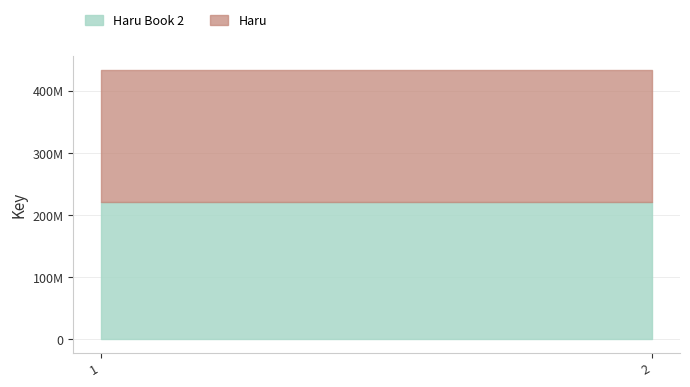

At which category is the sum across all series the highest?

1